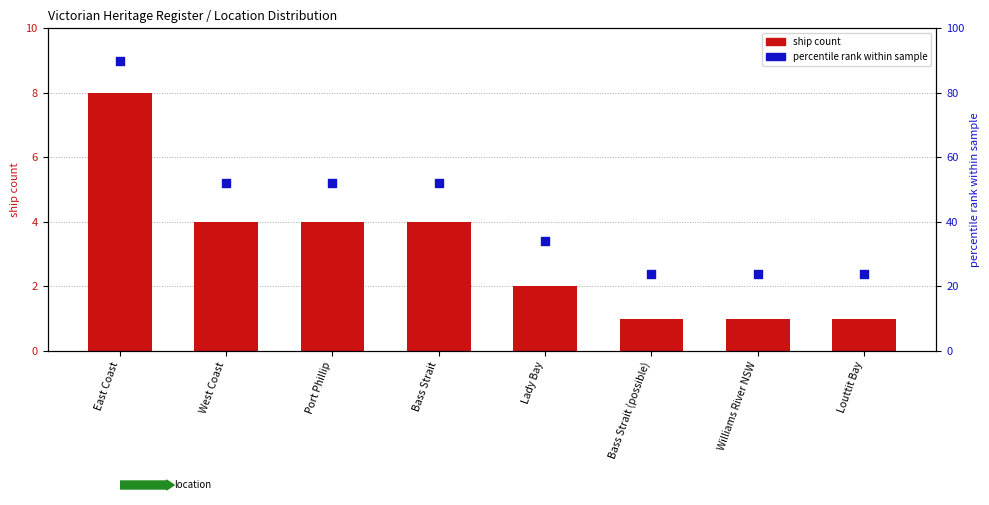

Which series contains the lowest Y value?

ship count